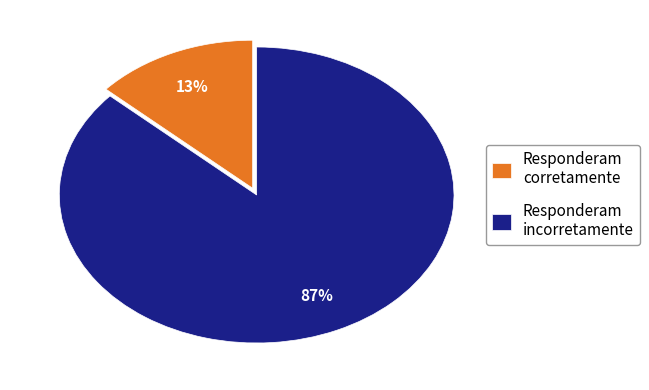

What is the largest slice in the pie chart?

Responderam incorretamente